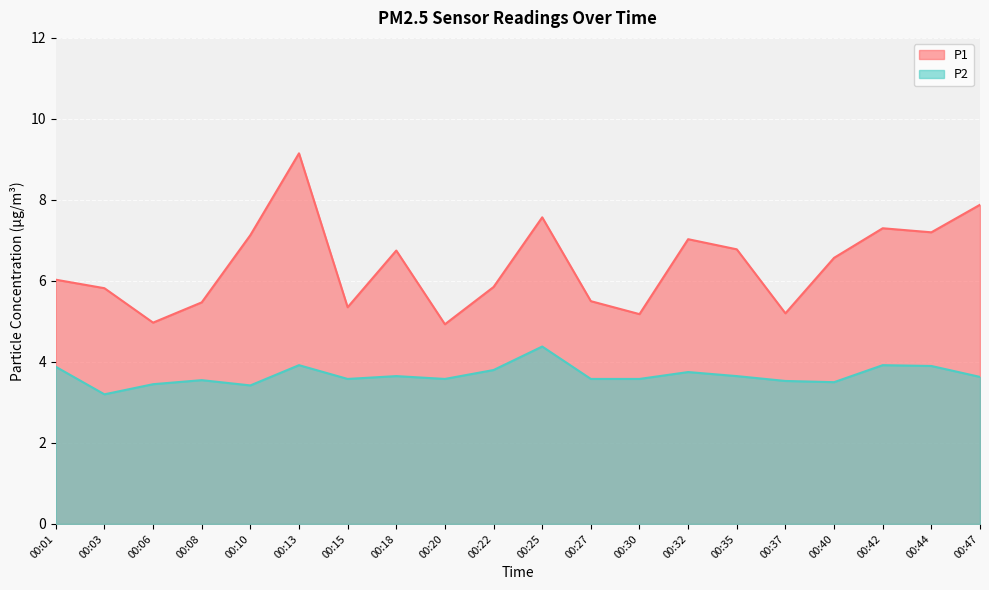

What is the value of the P2 point at the 11th from the left?

4.4